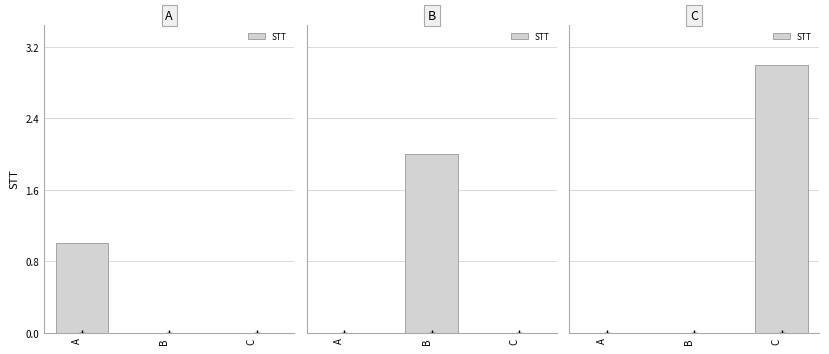

The value at A is 0. True or false?

True